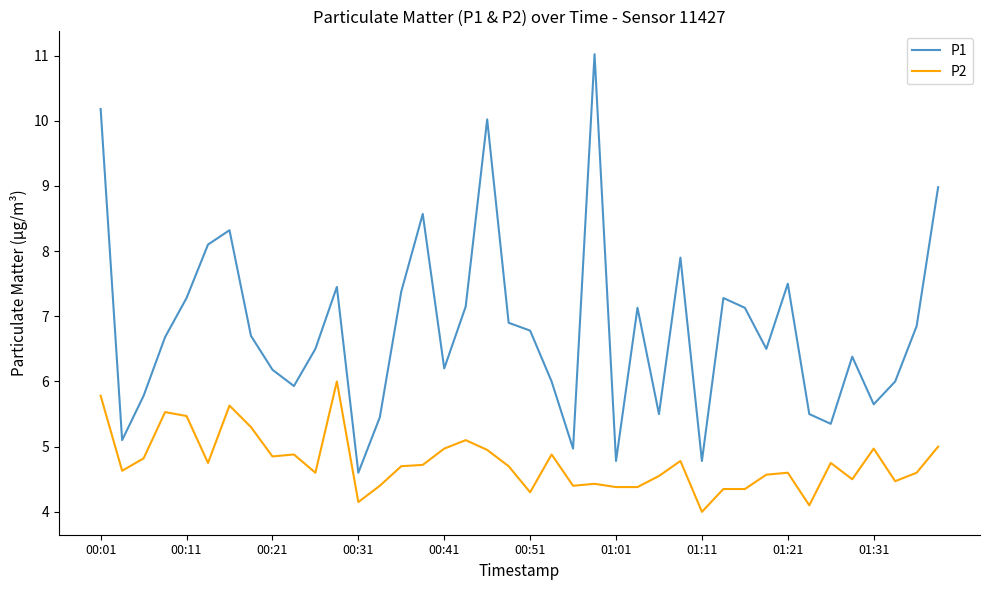

What is the minimum value for P2?

4.0